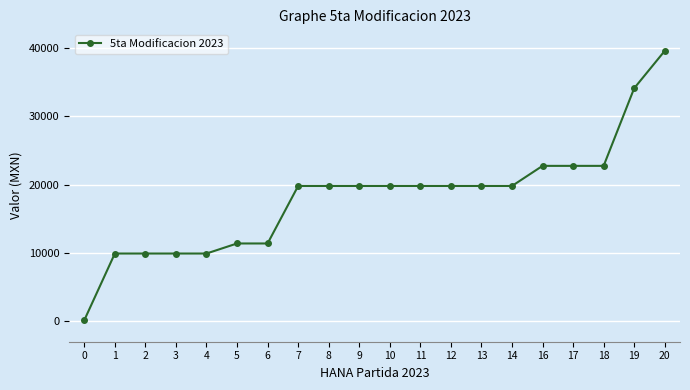

The value at 8 is 5692.0. True or false?

False